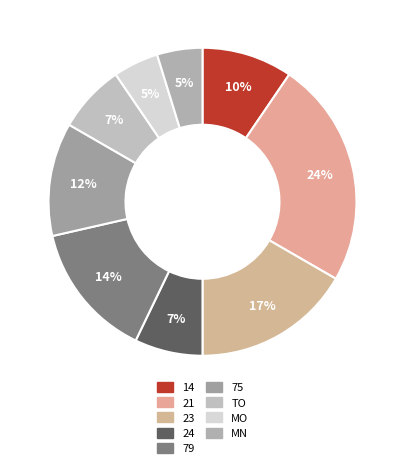

Is 14 the majority of the pie?

No